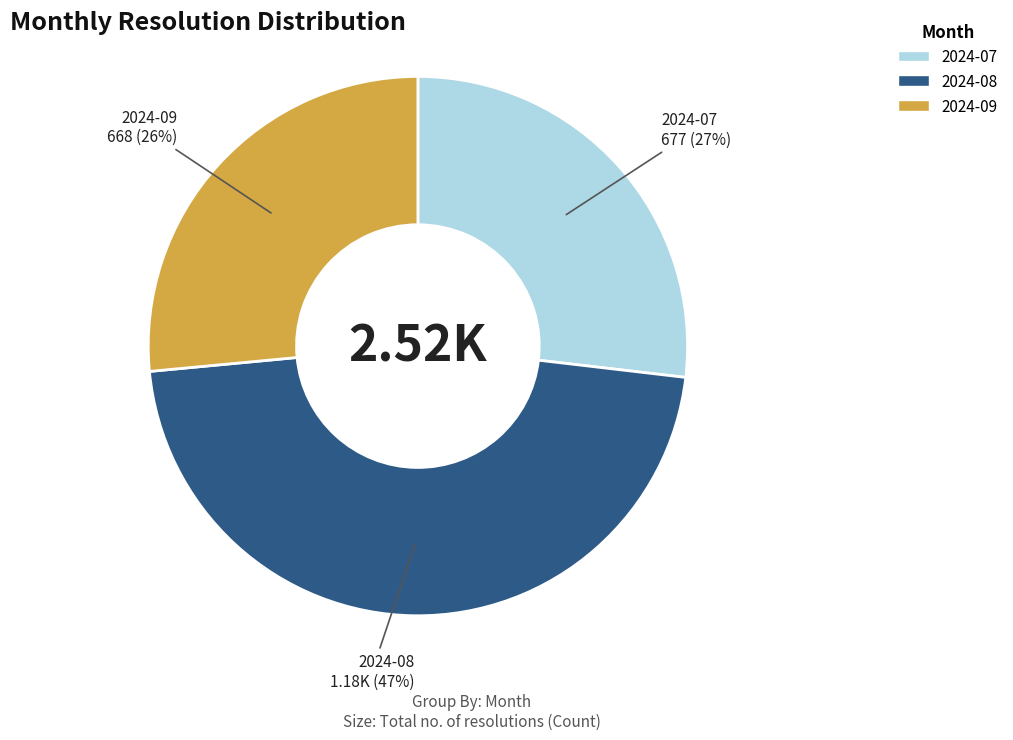

Is there a majority slice in this chart?

No